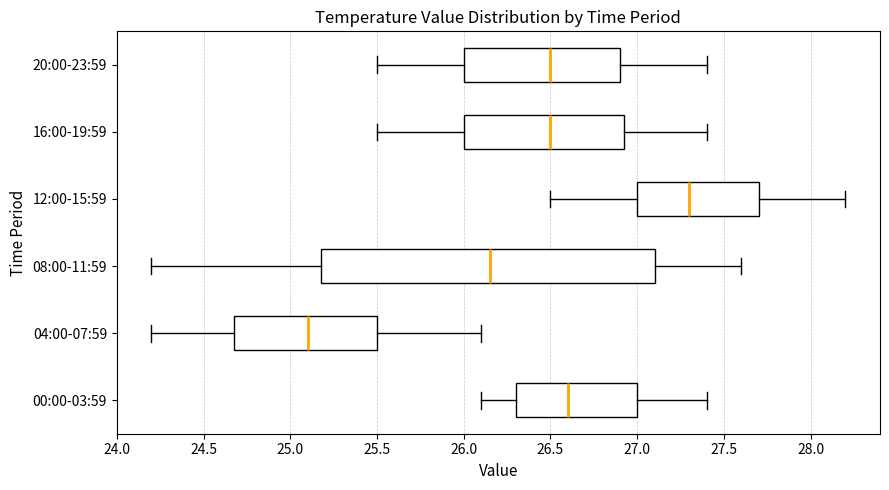

Which box has the furthest to the right median line?

12:00-15:59